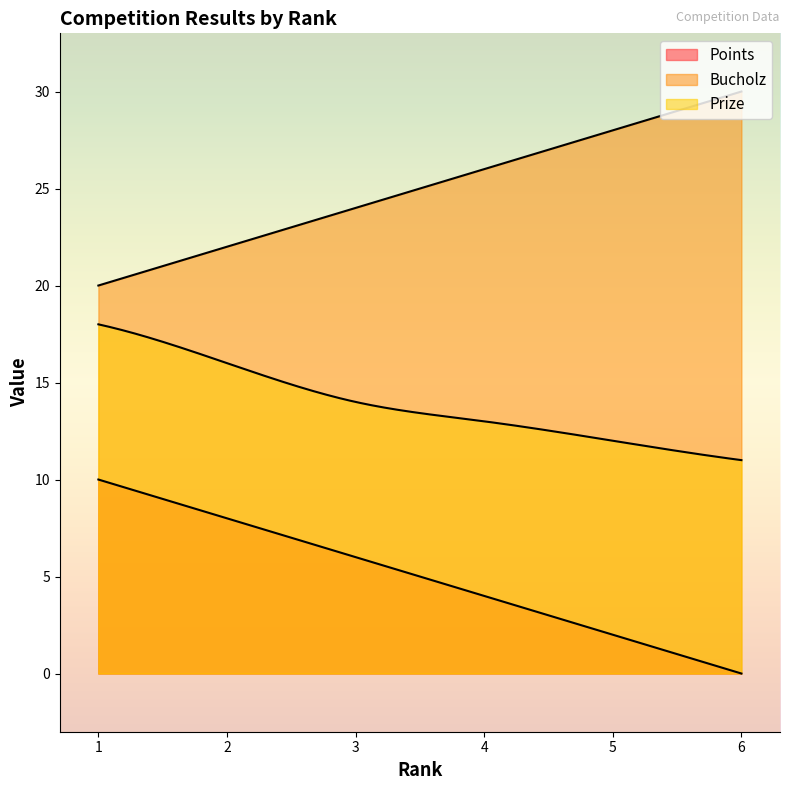

Read the Prize value at 4.

13